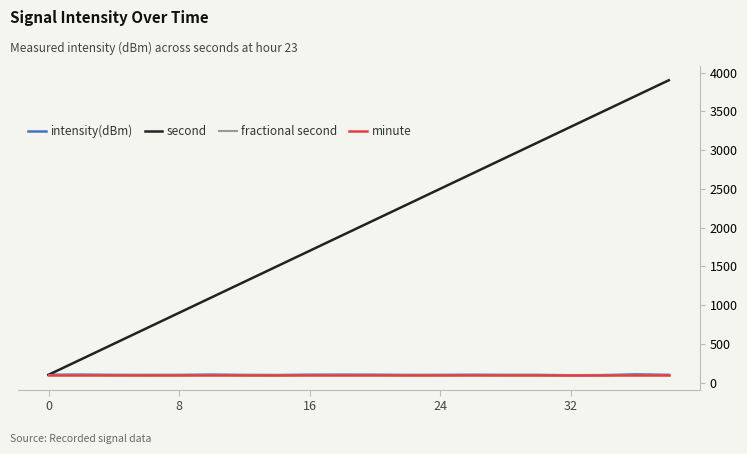

What is the highest value of the fractional second series?

100.0